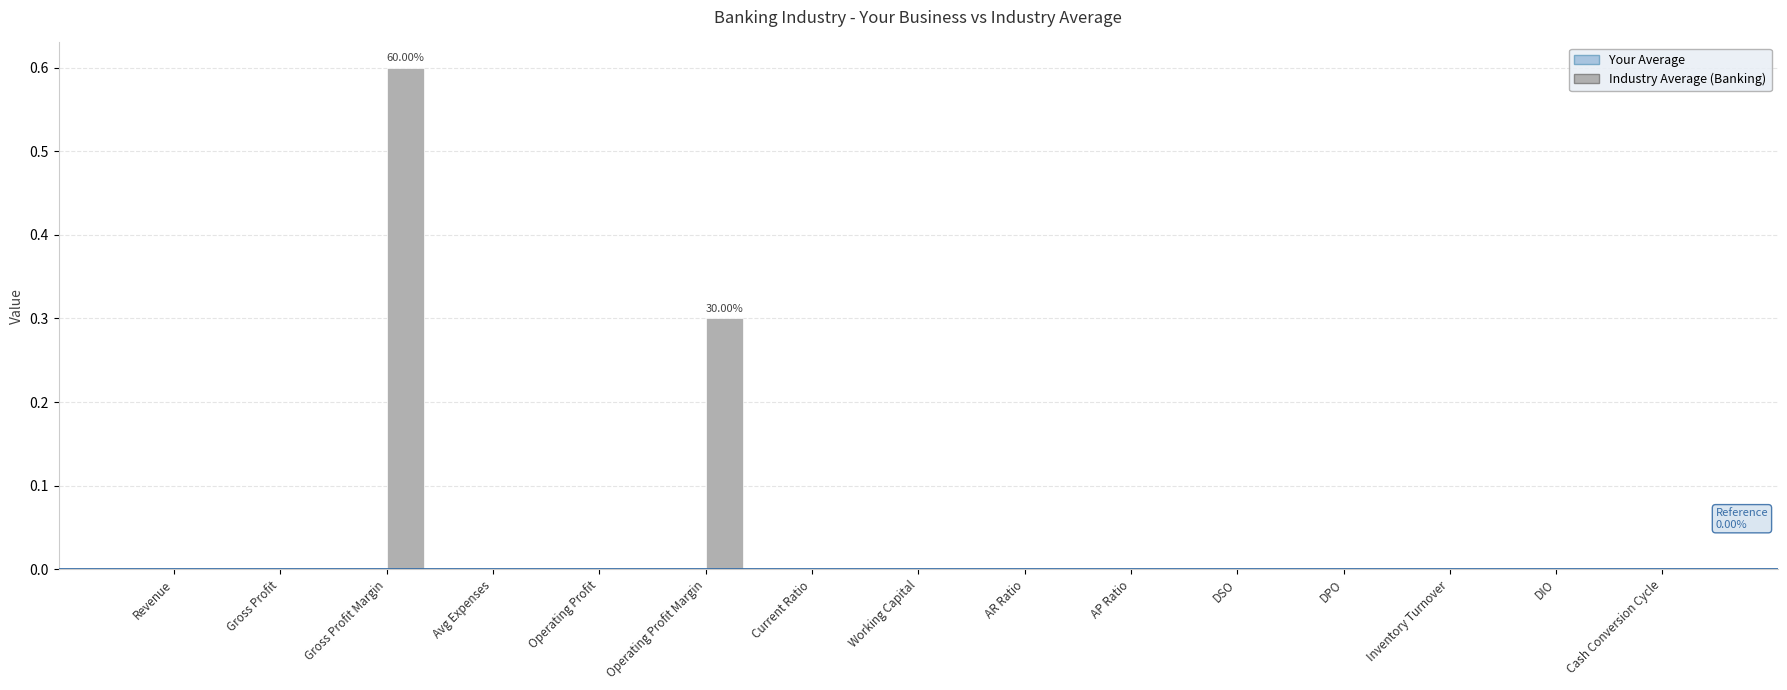

At which category does the chart reach its peak across all series?

Gross Profit Margin